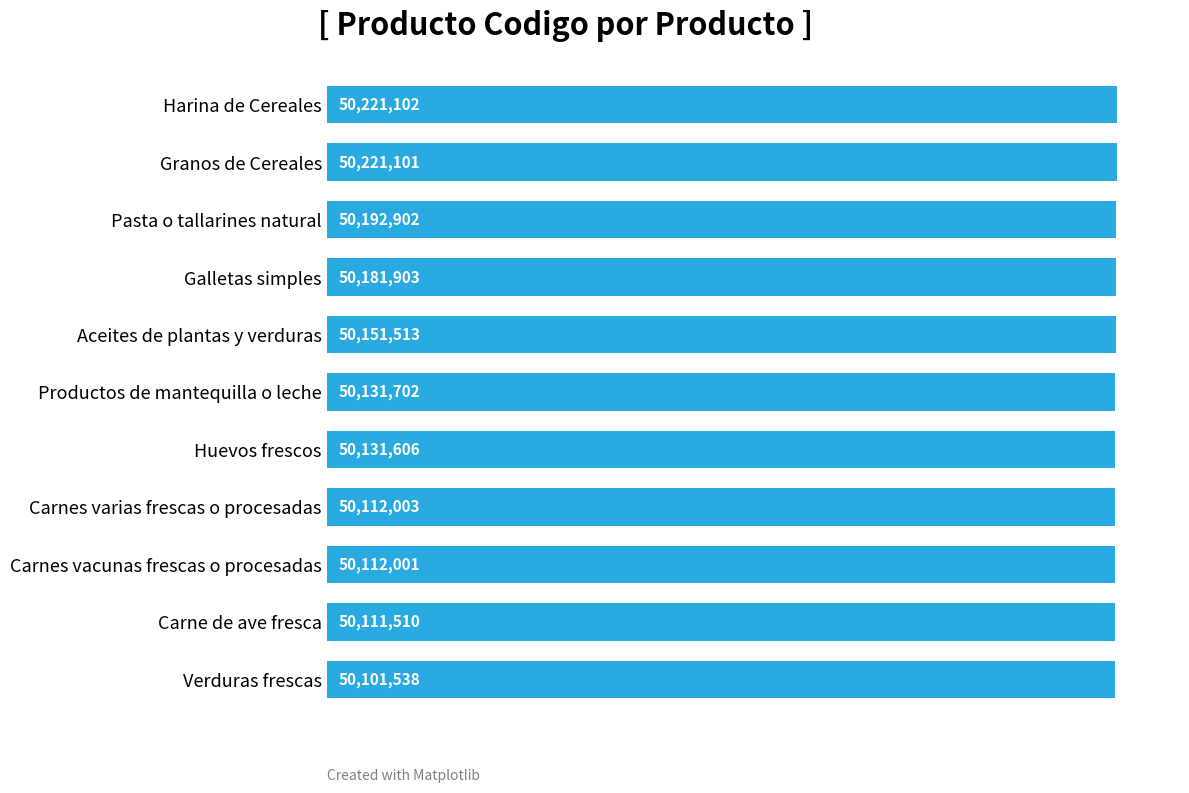

What is the maximum value shown in the chart?

50221102